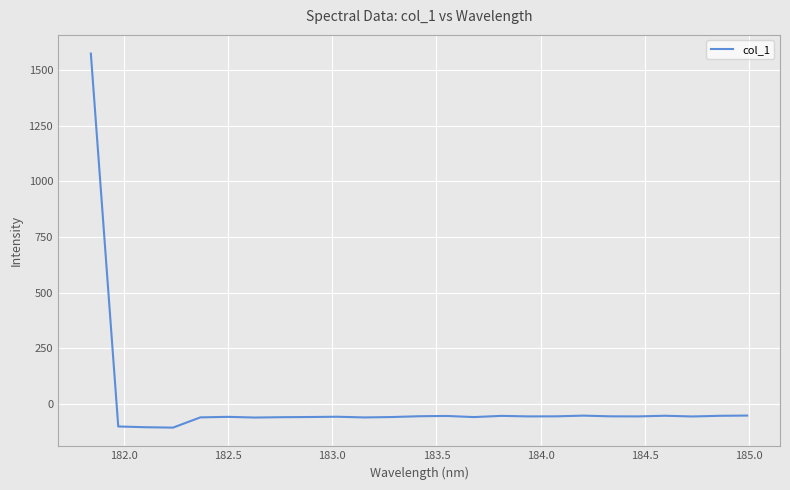

How many lines are shown in the chart?

1